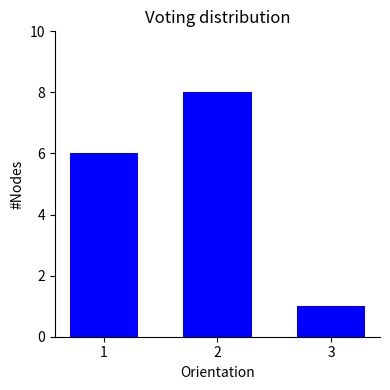

What is the maximum value shown in the chart?

8